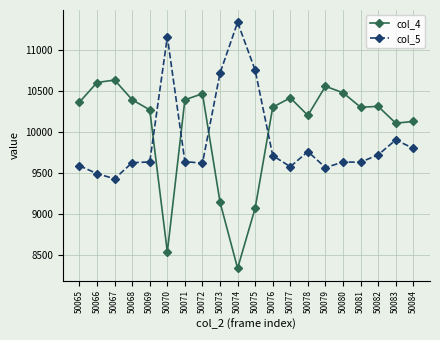

Which series has the largest range (max minus min)?

col_4